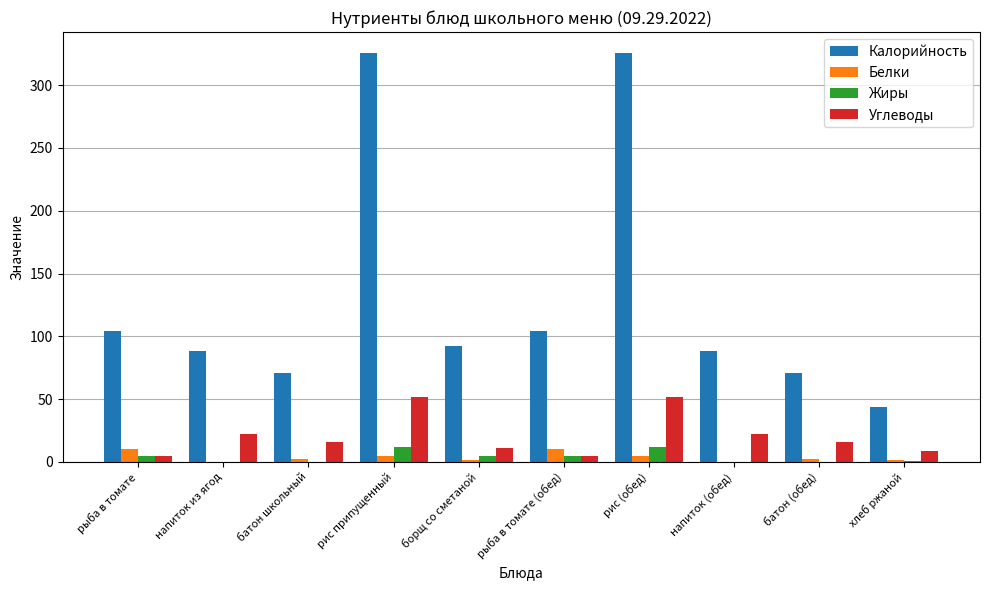

Are the bars grouped side by side (vs. stacked)?

Yes